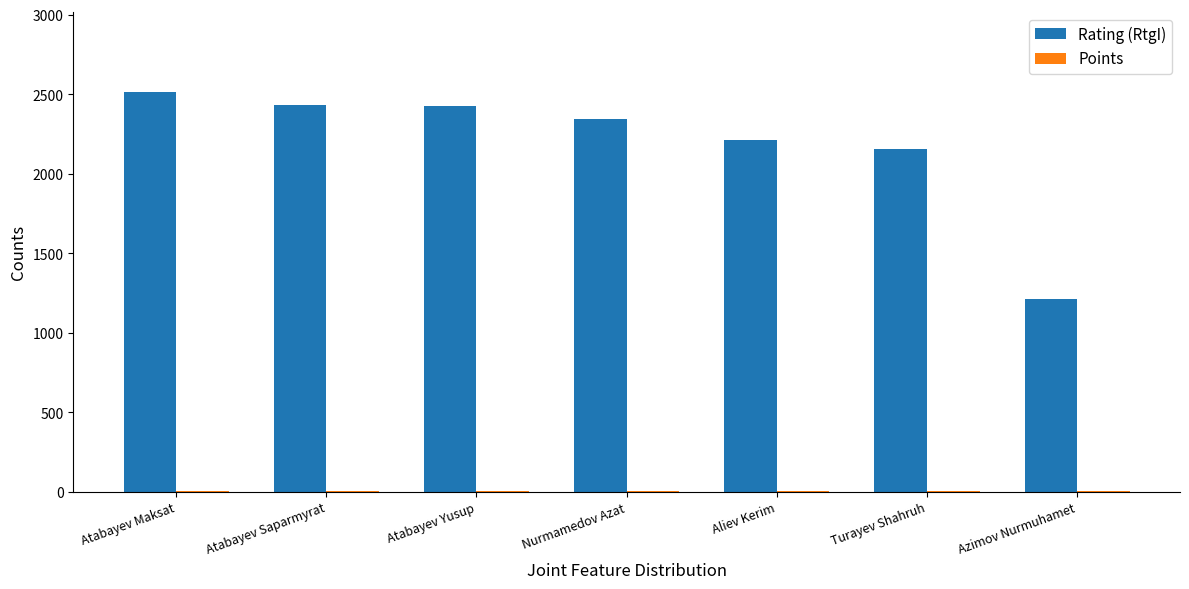

The value of Rating (RtgI) at Turayev Shahruh is 3371.7. True or false?

False